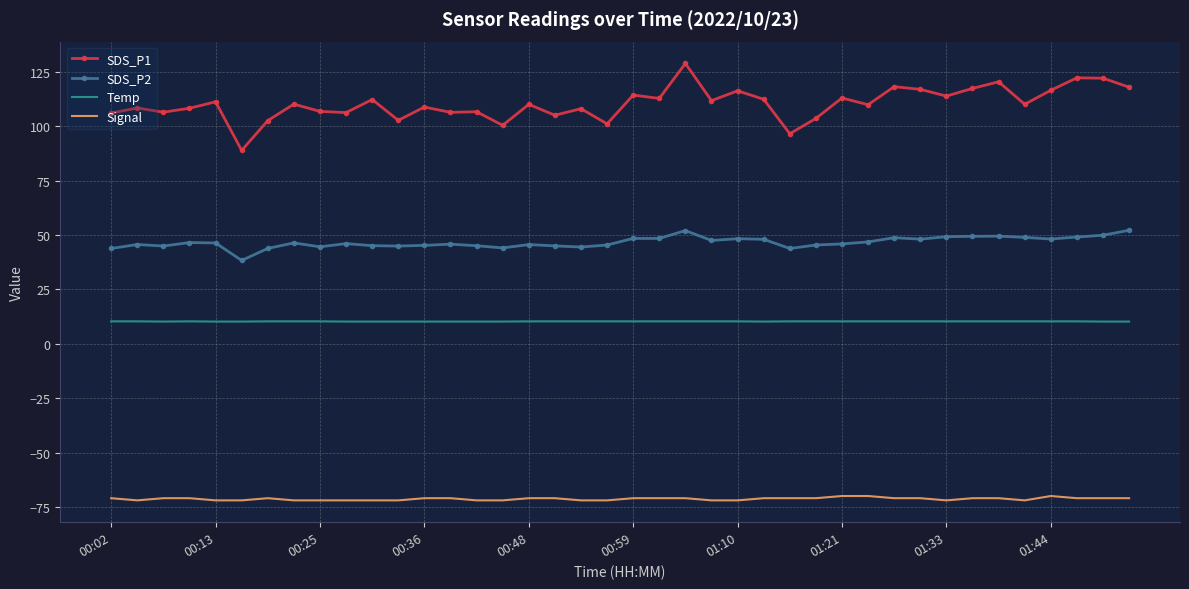

What is the average value of the Temp series?

10.3